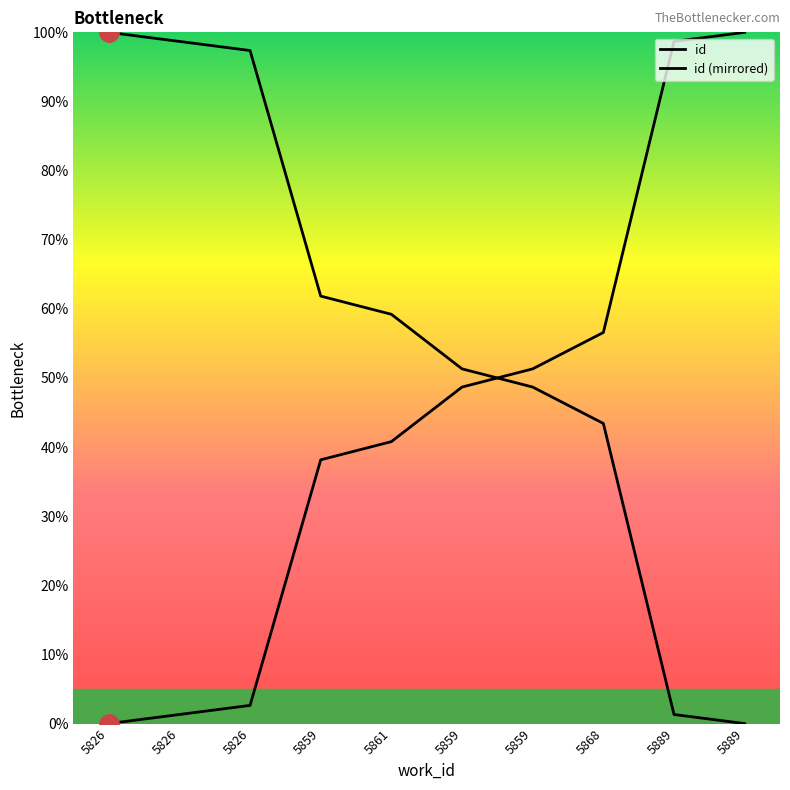

How many lines are shown in the chart?

2